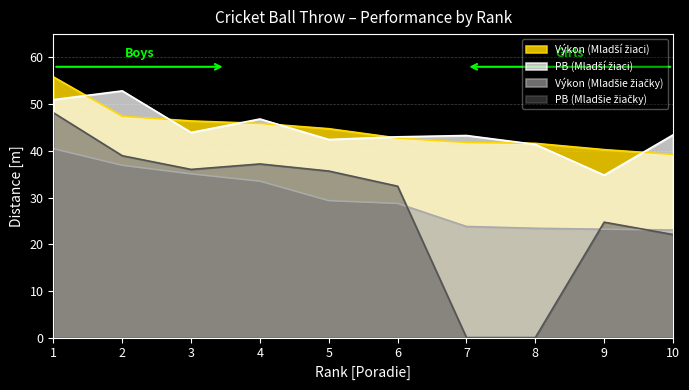

What is the maximum value shown in the chart?

55.8